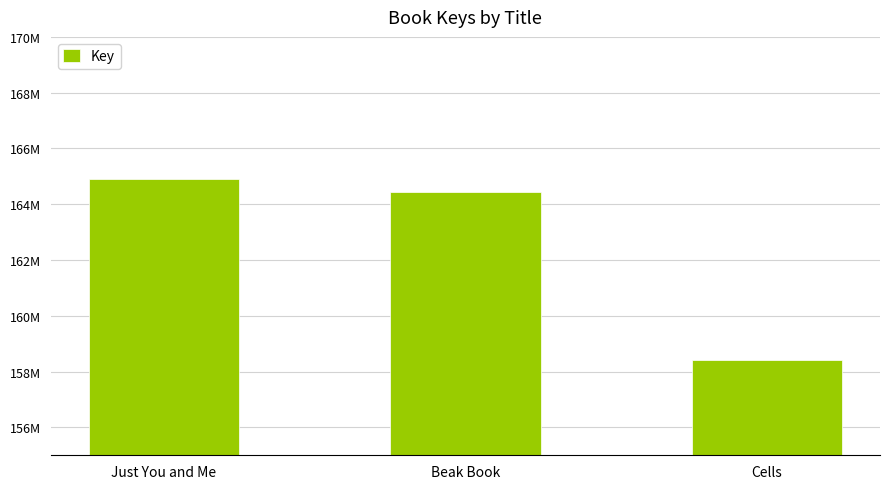

Reading left to right, what are all the values shown in this chart?

Just You and Me=164918787	Beak Book=164426658	Cells=158422817